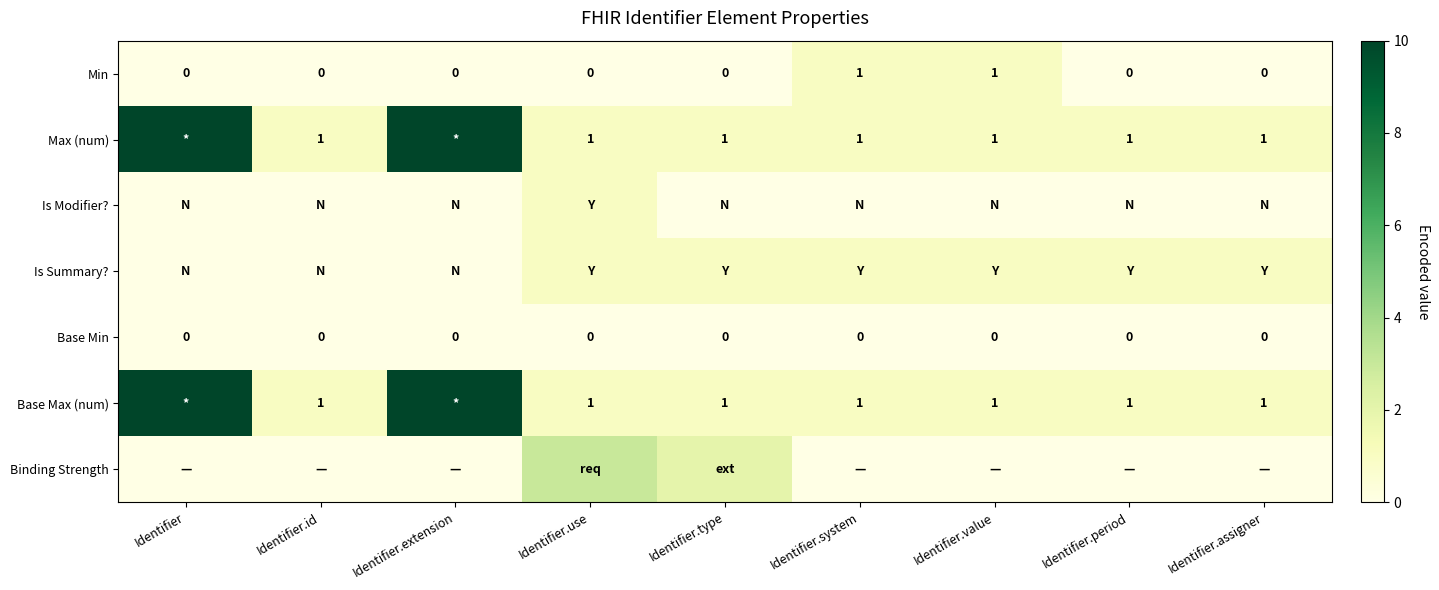

The value of Max (num) at Identifier.period is 2. True or false?

False